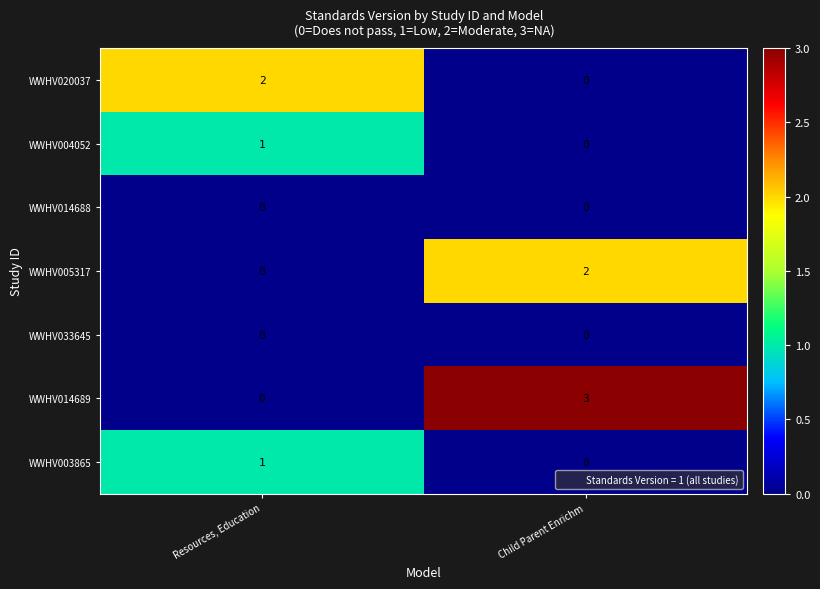

At which category is the sum across all series the highest?

Child Parent Enrichm